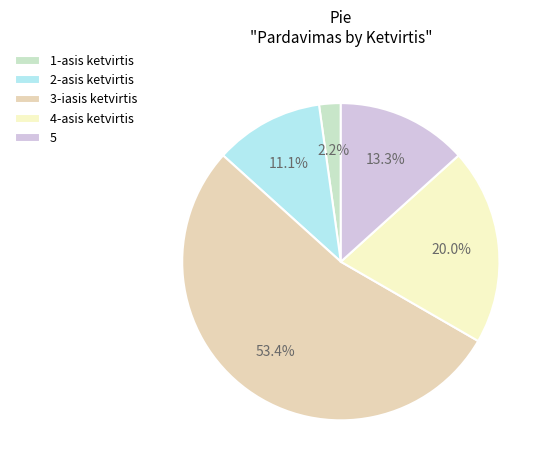

Combined, what portion of the pie is 1-asis ketvirtis and 5?

15.5%